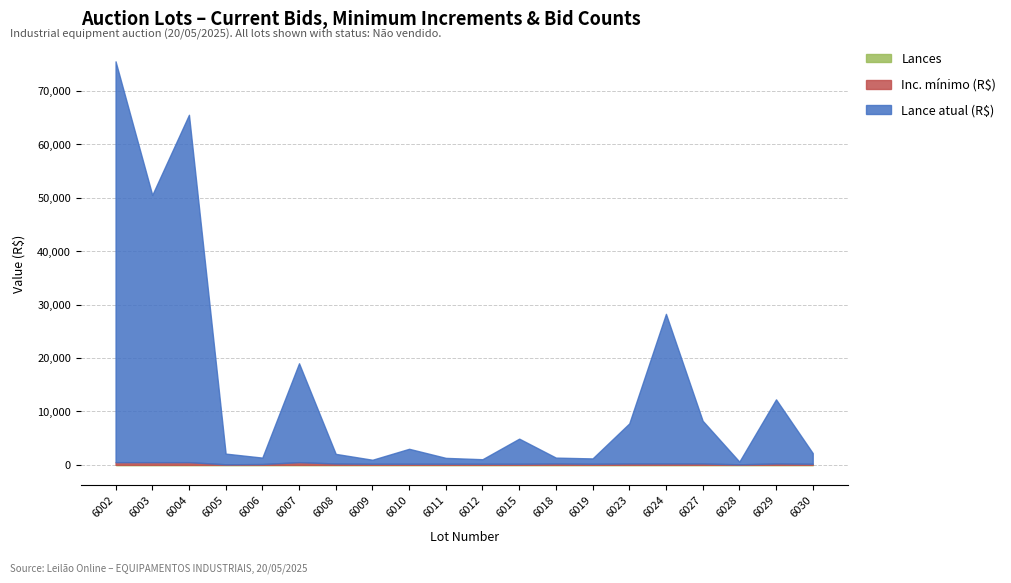

Which series has the widest spread of values?

Lance atual (R$)